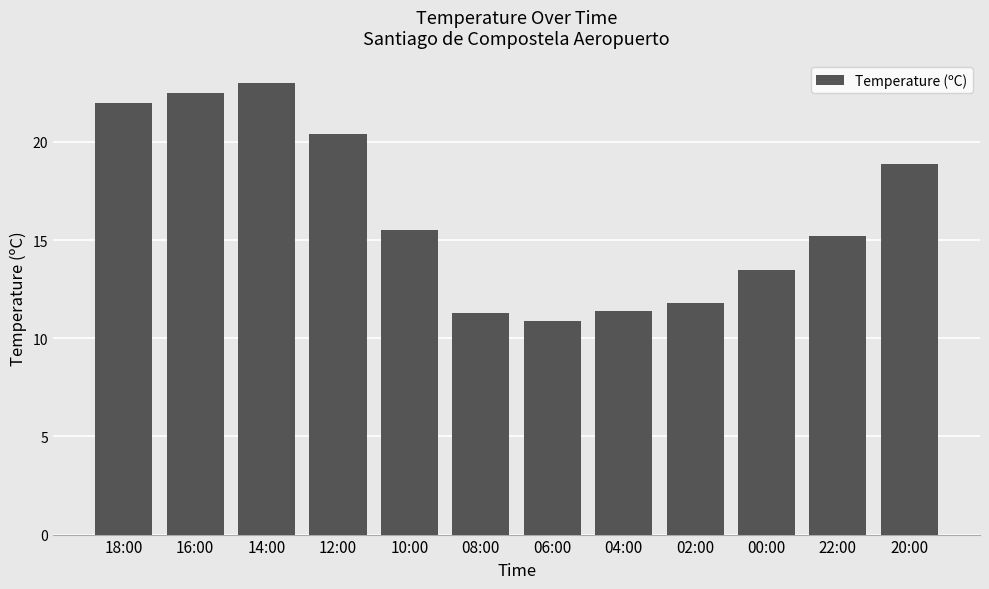

Are the bars horizontal?

No